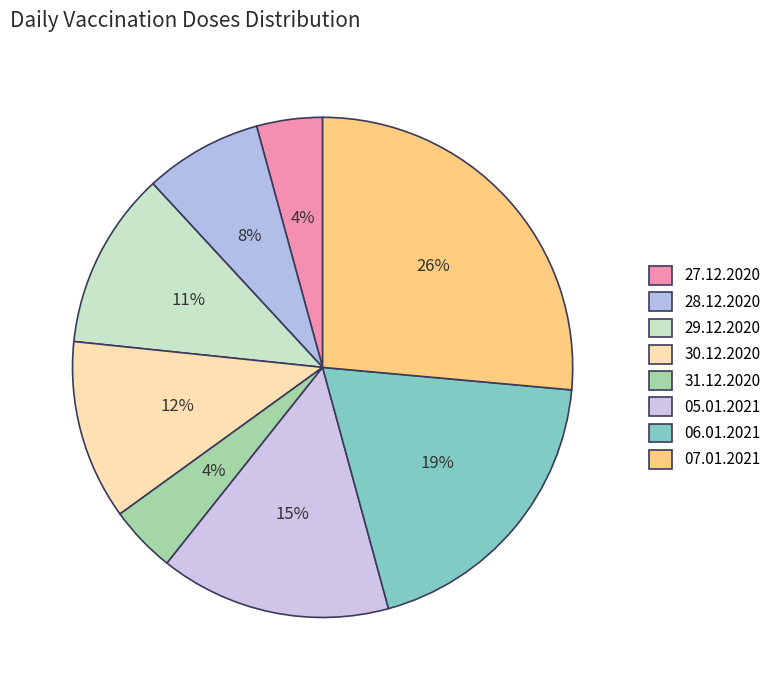

Is there a majority slice in this chart?

No